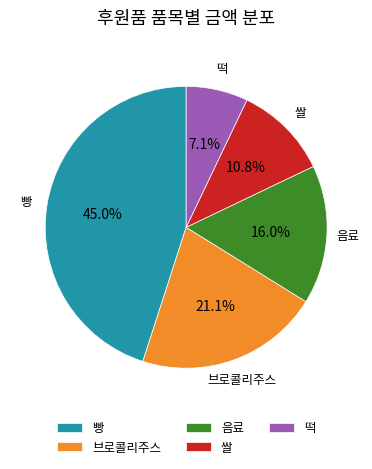

True or false: 빵 accounts for 1% of the total.

False